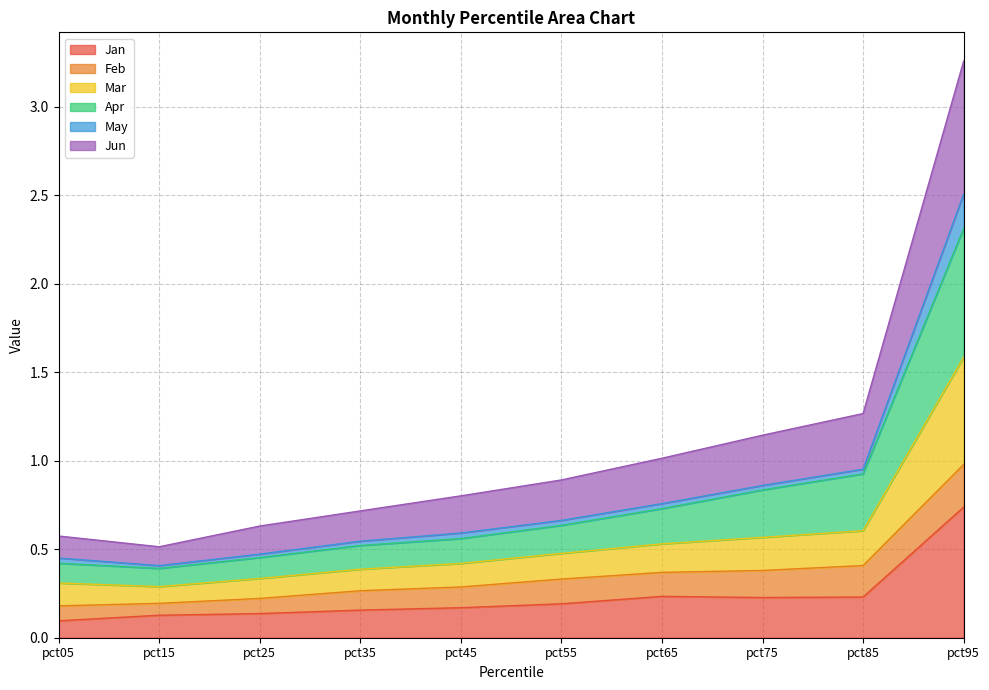

List the labels in order of Apr value, largest first.

pct95, pct85, pct75, pct65, pct55, pct45, pct35, pct25, pct05, pct15